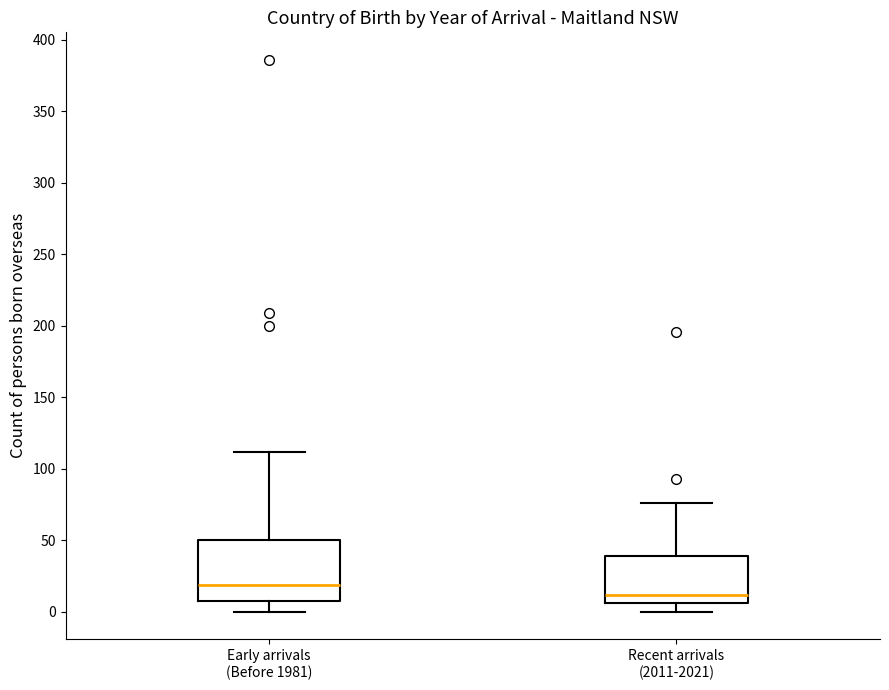

Reading left to right, transcribe this box plot: for each box, give where its median line is, the range the box spans, and where its two whiskers end, as read against the y-axis. The values are not printed on the chart, so give them approximately, as read against the axis.

Early arrivals (Before 1981): median 20, box 5 to 50, whiskers 0 to 110
Recent arrivals (2011-2021): median 10, box 5 to 40, whiskers 0 to 75